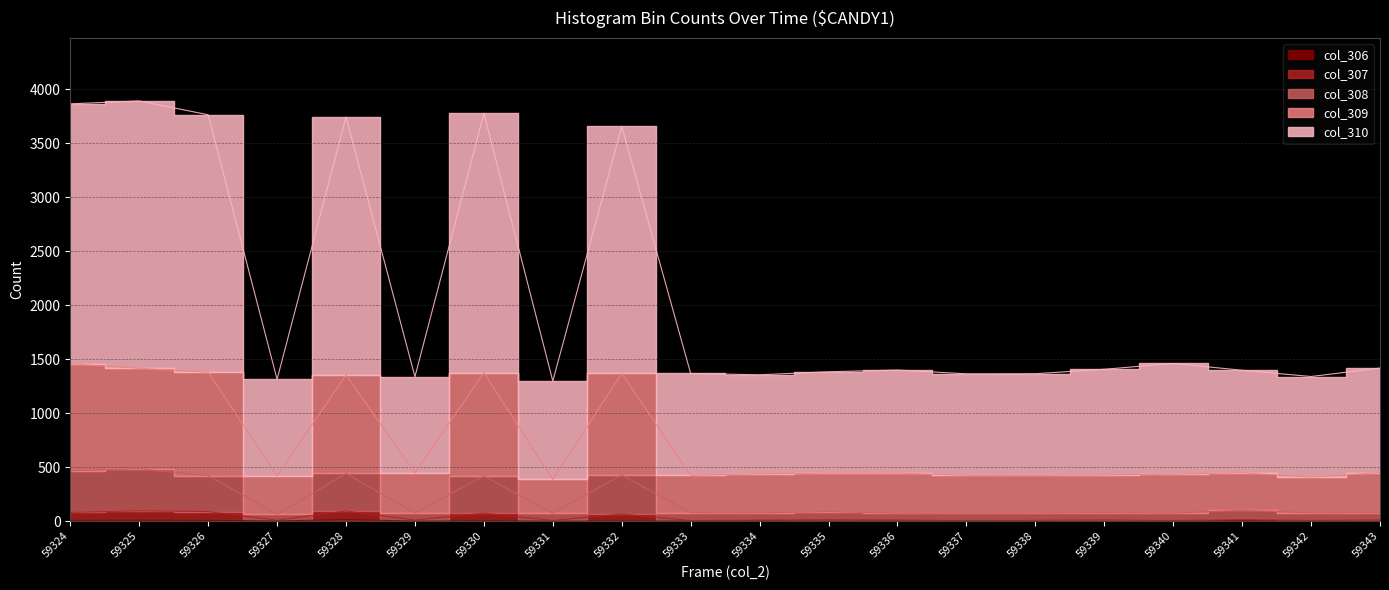

What is the difference between the highest and lowest values at 59332?

3653